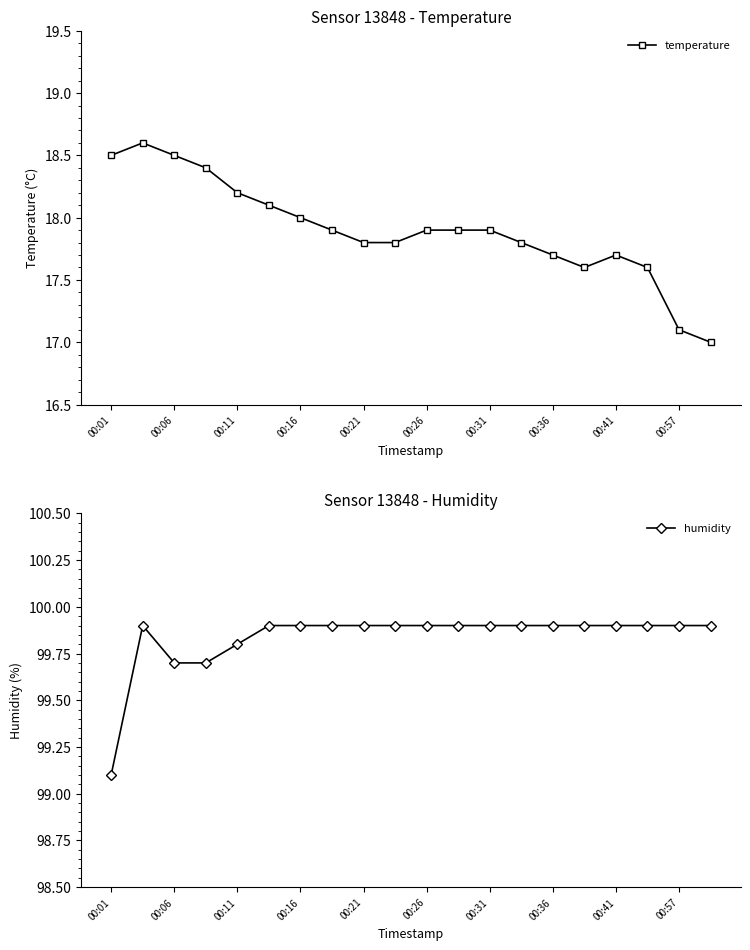

What is the value of the temperature point at the 17th from the left?

17.7